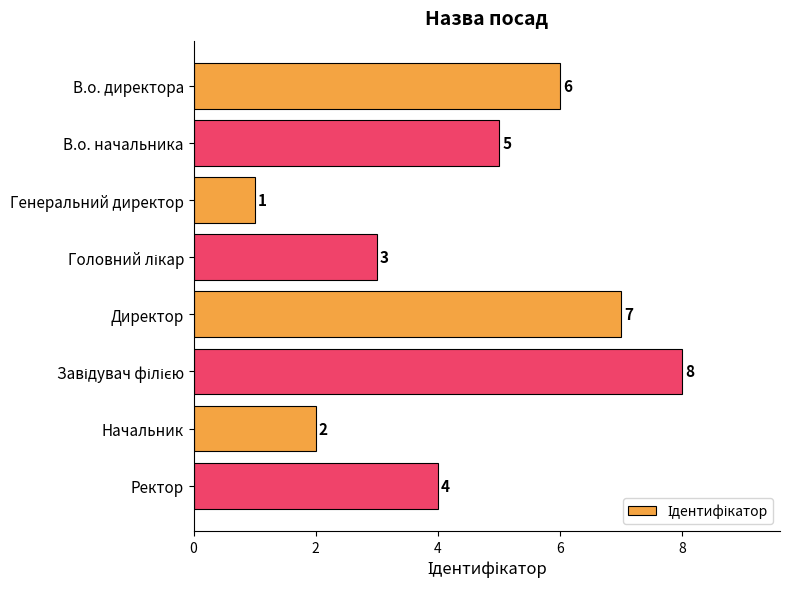

At which label is the value closest to 4?

Ректор